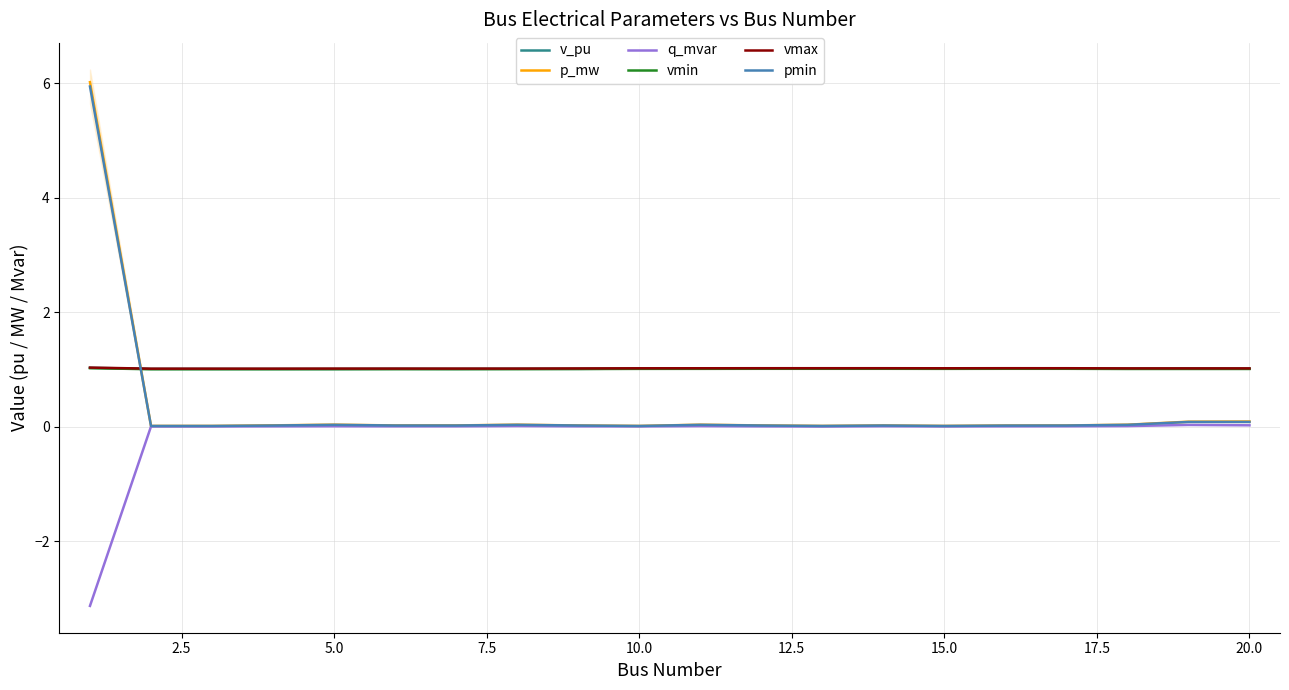

Reading left to right, transcribe all the data shown in this chart.

v_pu: 1.0	1.0	1.0	1.0	1.0	1.0	1.0	1.0	1.0	1.0	1.0	1.0	1.0	1.0	1.0	1.0	1.0	1.0	1.0	1.0
p_mw: 6.0	0.0	0.0	0.0	0.0	0.0	0.0	0.0	0.0	0.0	0.0	0.0	0.0	0.0	0.0	0.0	0.0	0.0	0.1	0.1
q_mvar: -3.1	0.0	0.0	0.0	0.0	0.0	0.0	0.0	0.0	0.0	0.0	0.0	0.0	0.0	0.0	0.0	0.0	0.0	0.0	0.0
vmin: 1.0	1.0	1.0	1.0	1.0	1.0	1.0	1.0	1.0	1.0	1.0	1.0	1.0	1.0	1.0	1.0	1.0	1.0	1.0	1.0
vmax: 1.0	1.0	1.0	1.0	1.0	1.0	1.0	1.0	1.0	1.0	1.0	1.0	1.0	1.0	1.0	1.0	1.0	1.0	1.0	1.0
pmin: 5.9	0.0	0.0	0.0	0.0	0.0	0.0	0.0	0.0	0.0	0.0	0.0	0.0	0.0	0.0	0.0	0.0	0.0	0.1	0.1